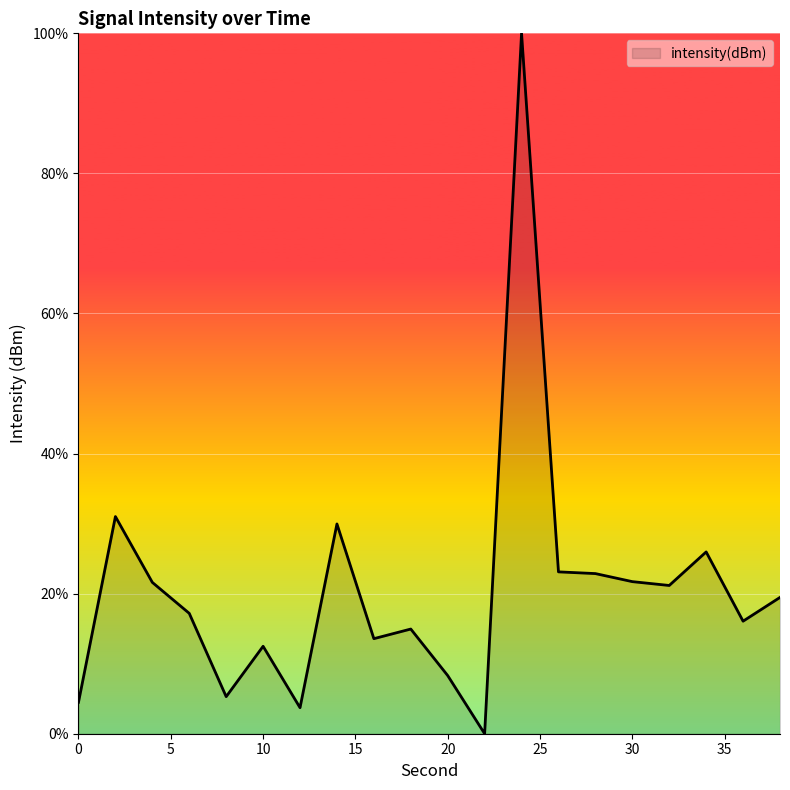

Rank the categories by value from lowest to highest.

22, 12, 0, 8, 20, 10, 16, 18, 36, 6, 38, 32, 4, 30, 28, 26, 34, 14, 2, 24